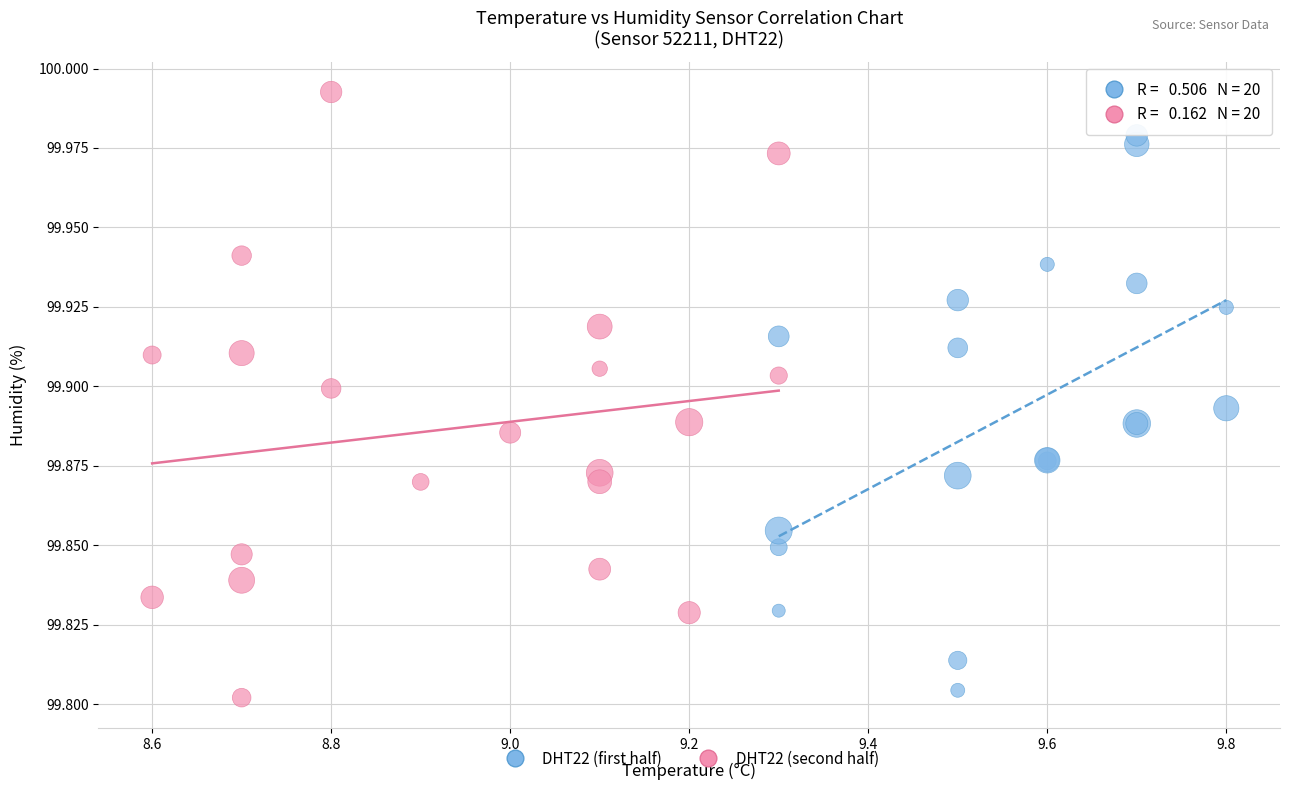

What are all the series names shown in the legend?

DHT22 (first half), DHT22 (second half)